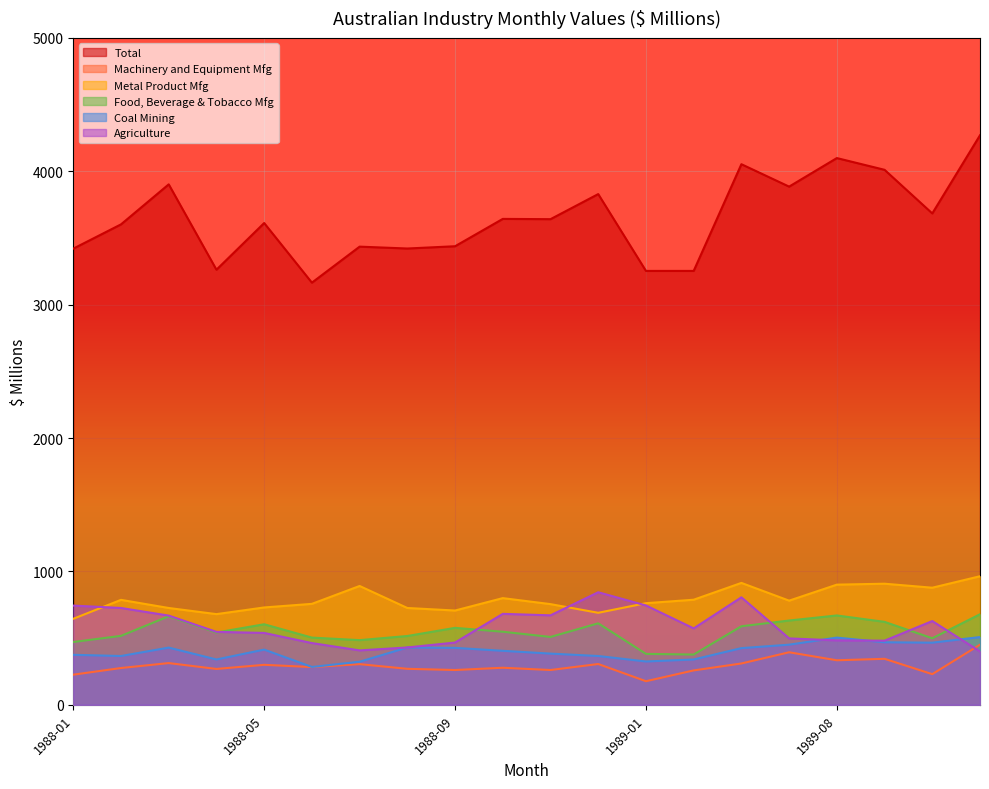

True or false: Total has a value of 3684 at 1990-01.

True